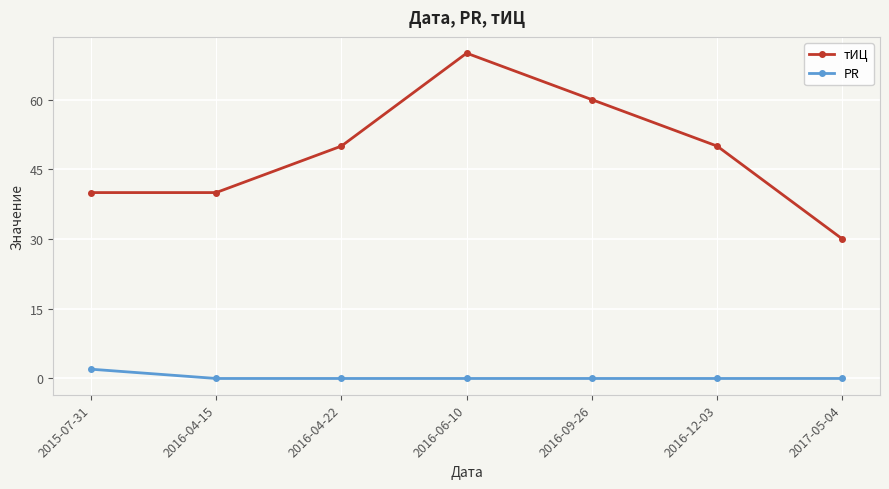

What is the label of the 5th point from the right?

2016-04-22